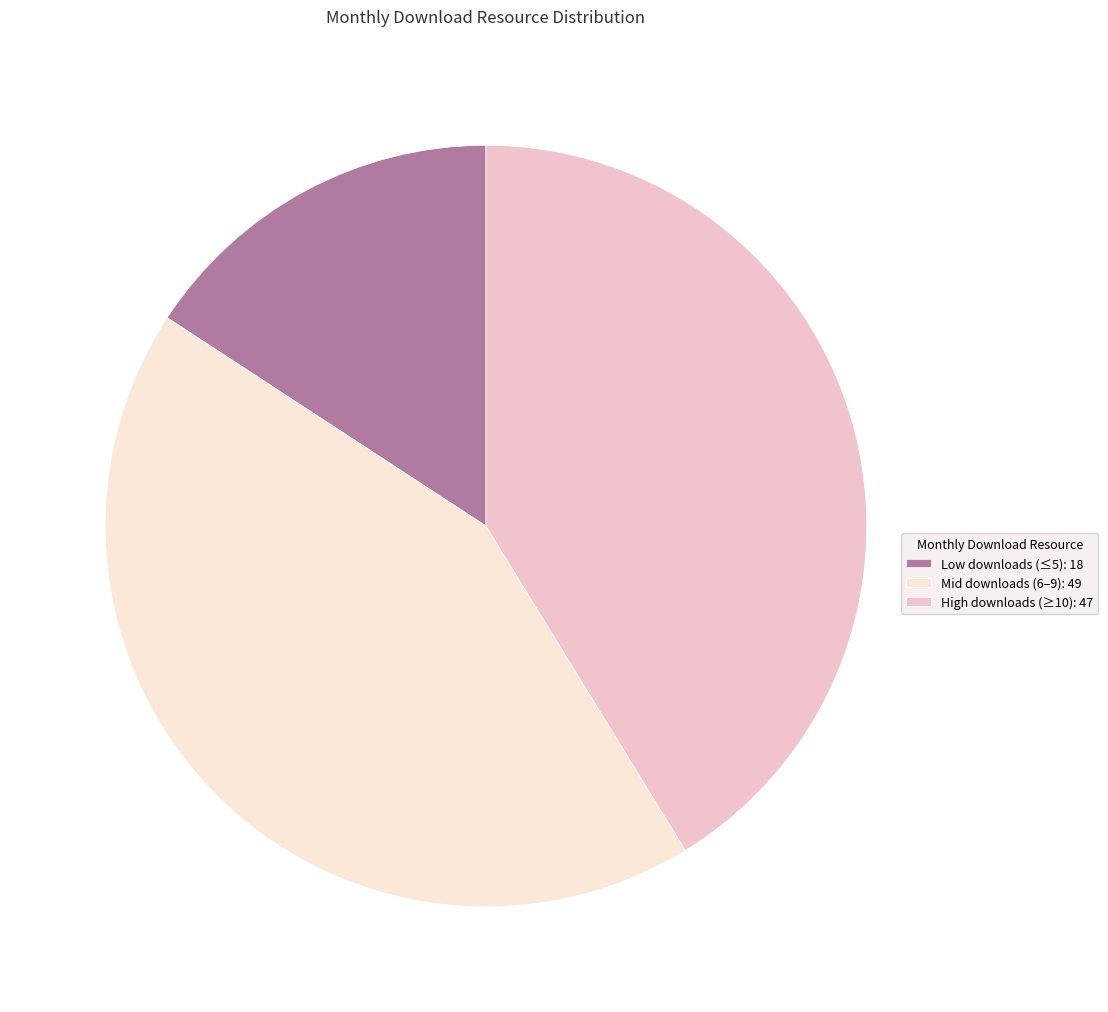

Count the number of slices in the pie.

3